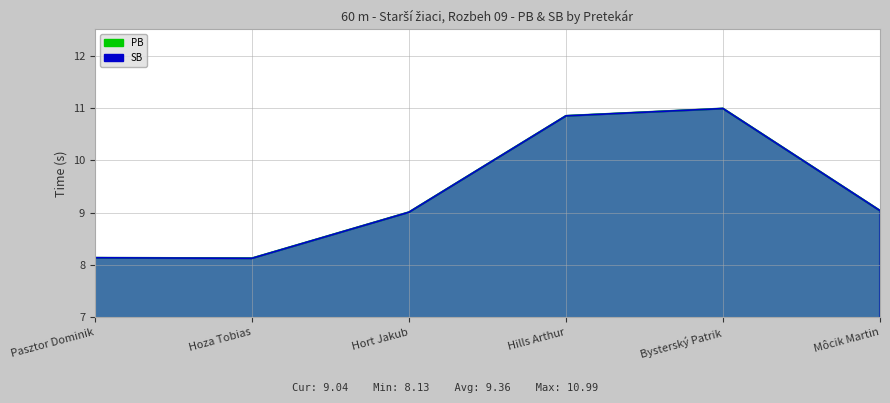

True or false: SB and PB cross at least once.

False